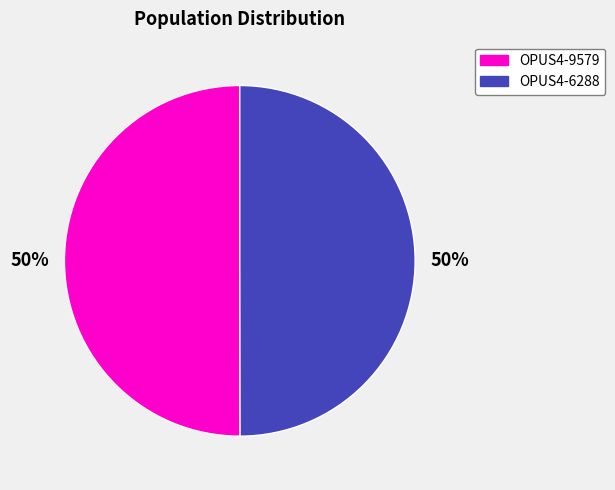

Combined, do OPUS4-9579 and OPUS4-6288 account for over 50%?

Yes